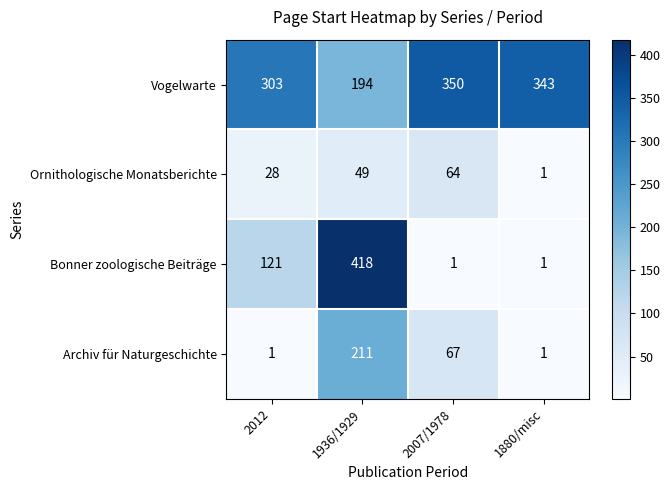

True or false: Vogelwarte has a value of 343 at 1880/misc.

True